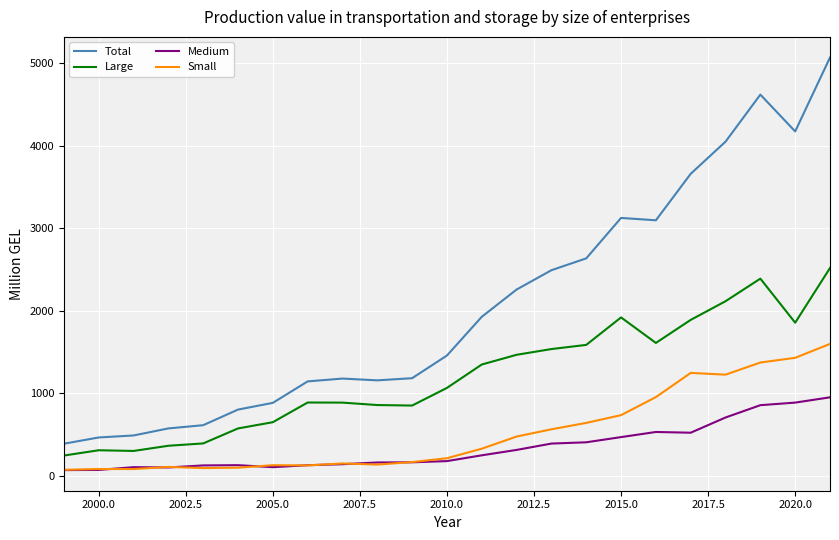

Which series has the largest total across all categories?

Total